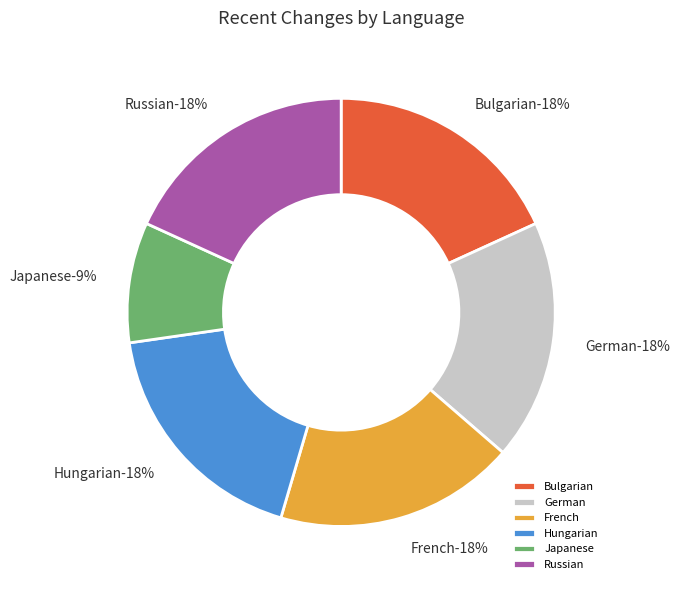

Is Italian the majority of the pie?

No